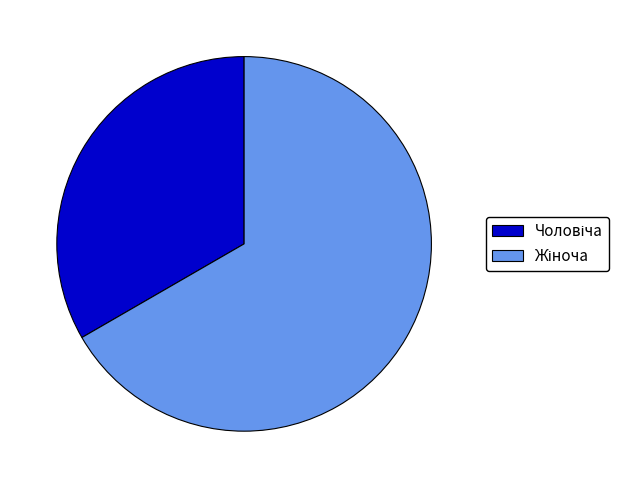

Count the number of slices in the pie.

2